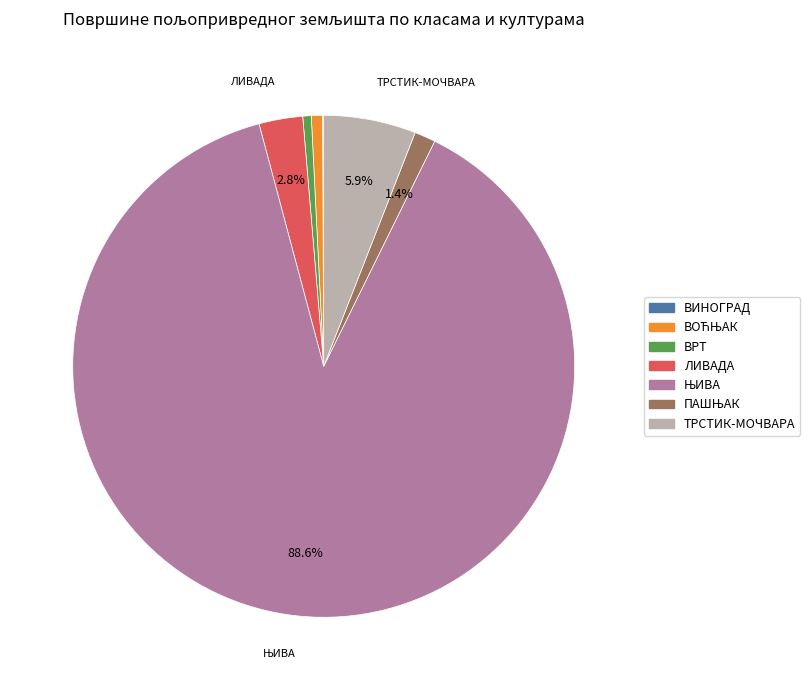

Is there any slice that represents more than half of the pie?

Yes